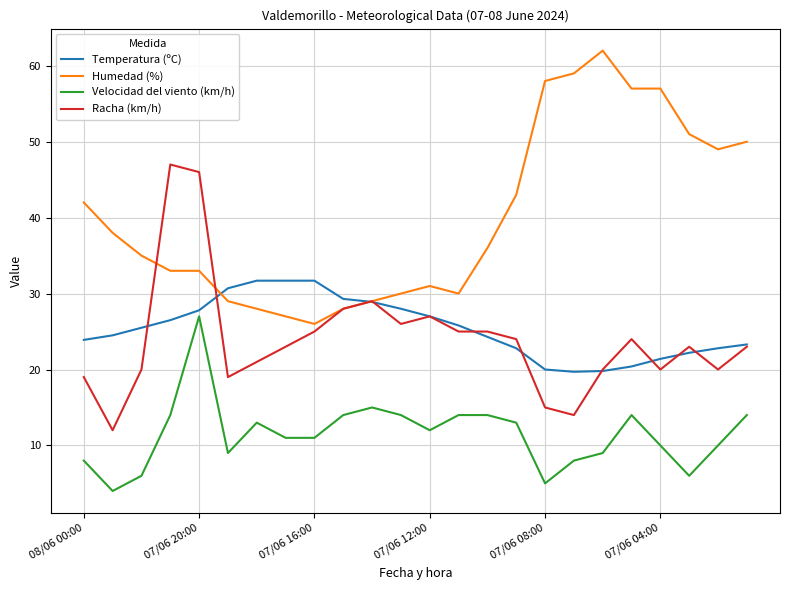

Which series has the largest total across all categories?

Humedad (%)